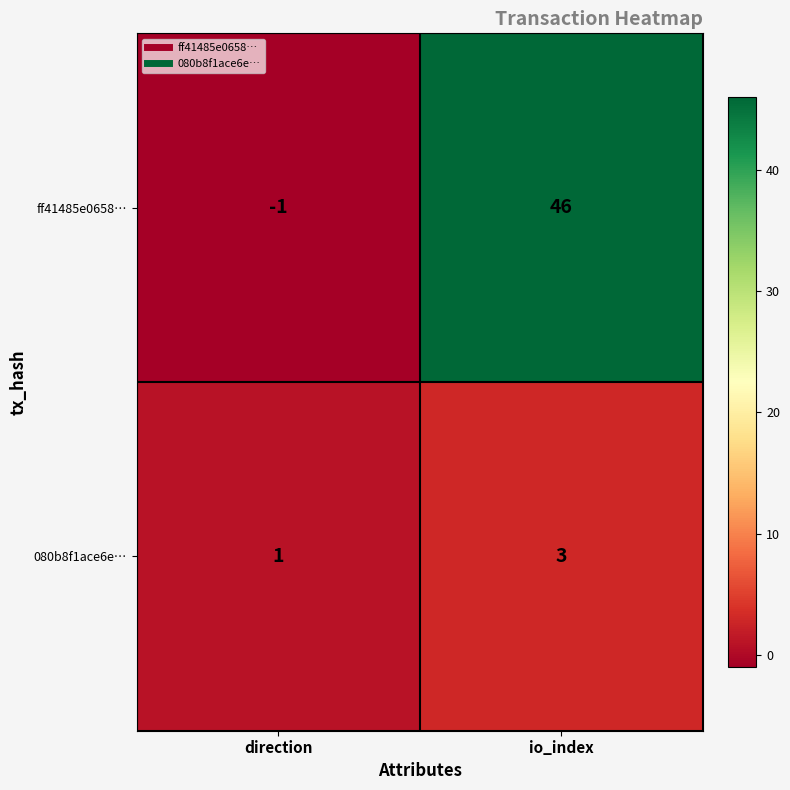

What is the total value across all series at io_index?

49